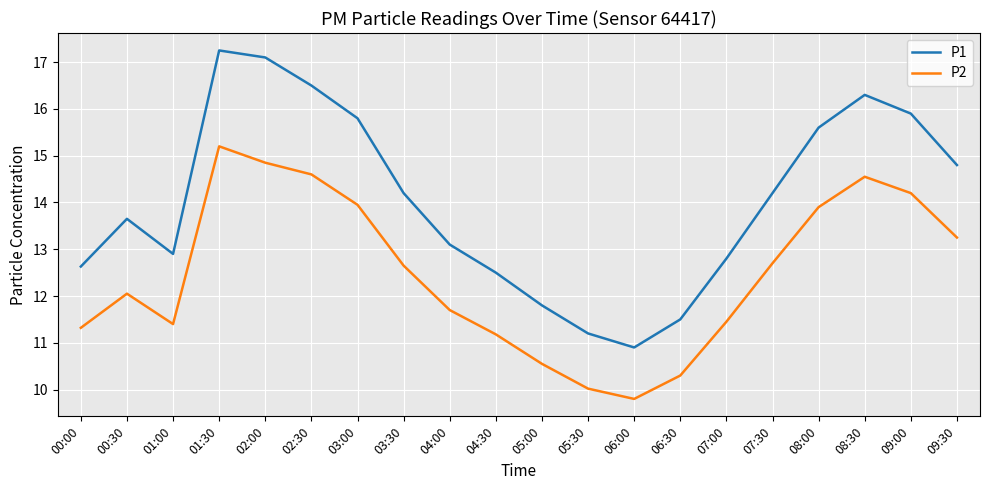

What position from the right is 08:30?

3